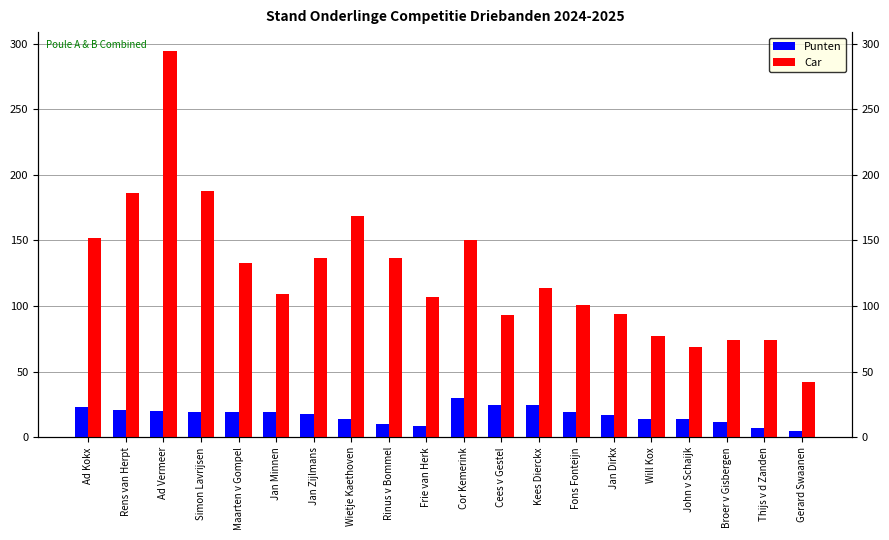

Does the chart contain stacked bars?

No